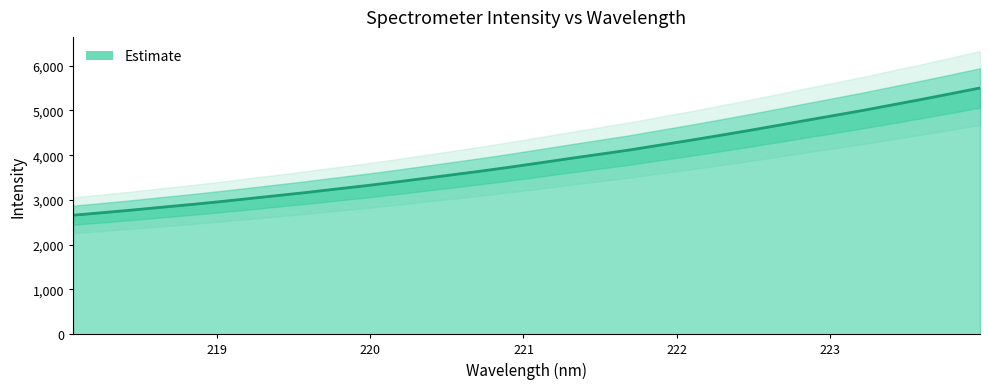

Which label corresponds to the largest value in the chart?

223.9802